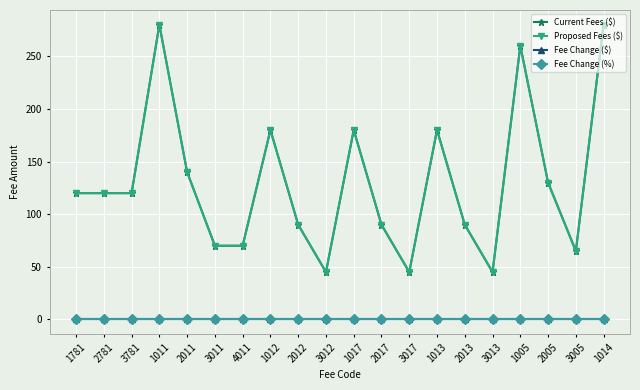

Does the chart have visible grid lines?

Yes